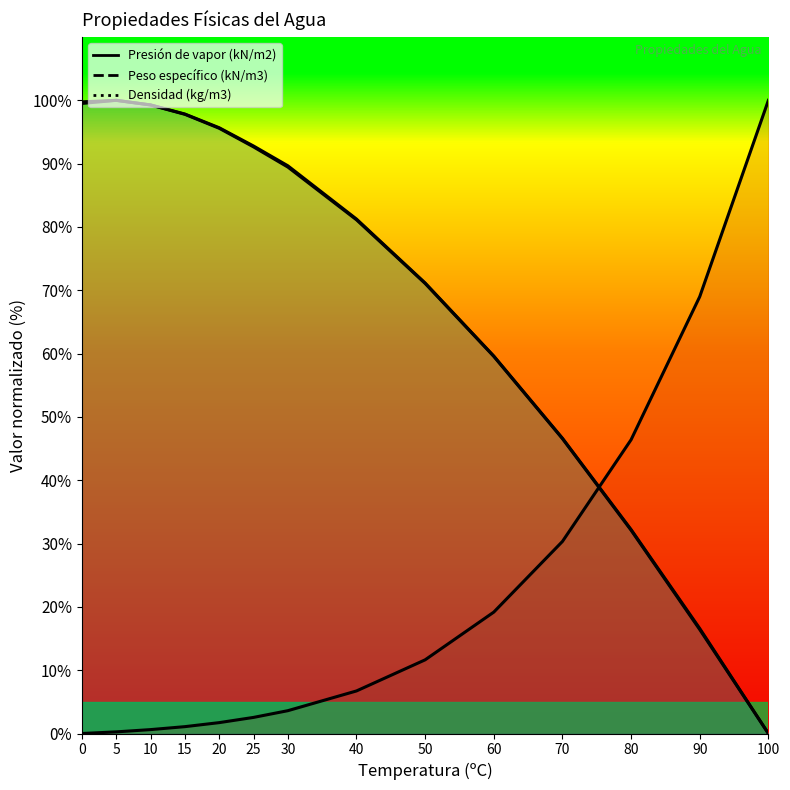

Read the Peso específico (kN/m3) value at 0.

99.5